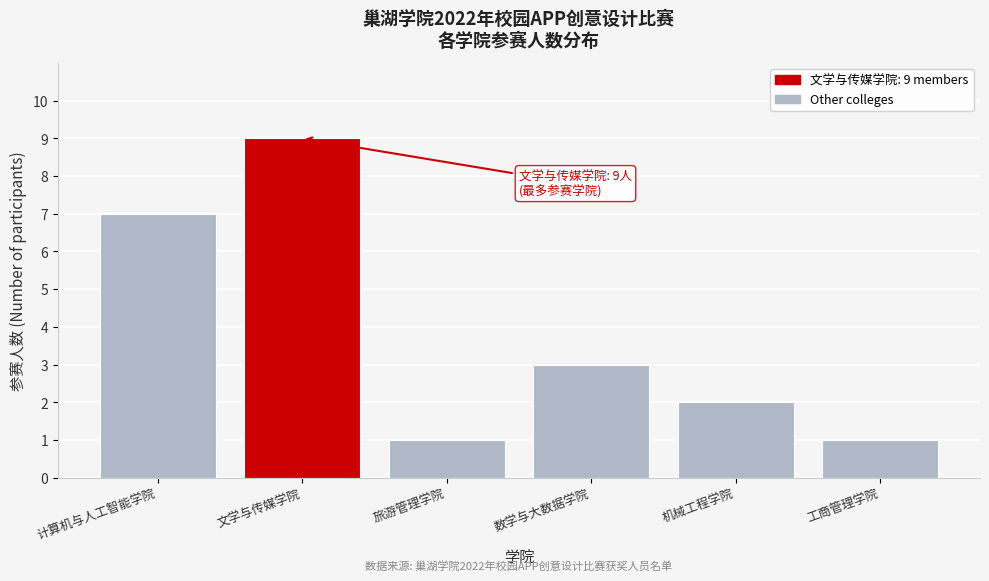

Reading left to right, what are all the values shown in this chart?

7	9	1	3	2	1